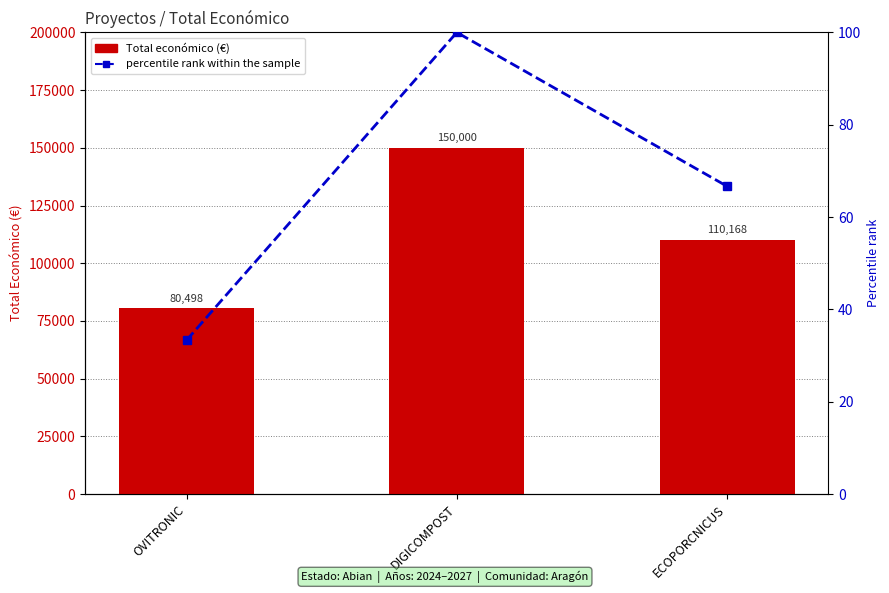

What is the label of the 1st bar from the right?

ECOPORCNICUS